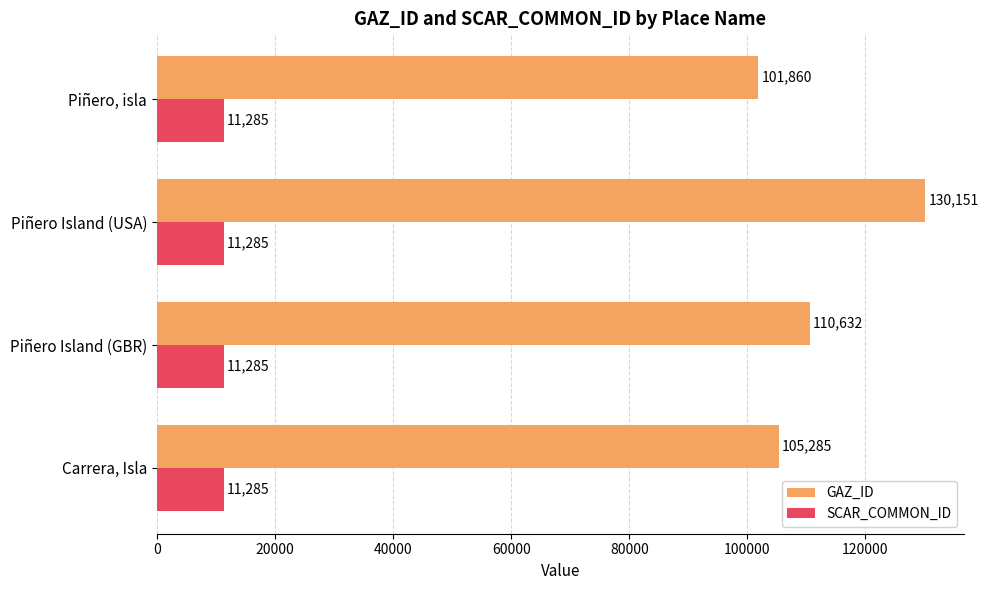

What is the sum of the SCAR_COMMON_ID values at Piñero Island (USA) and Carrera, Isla?

22570